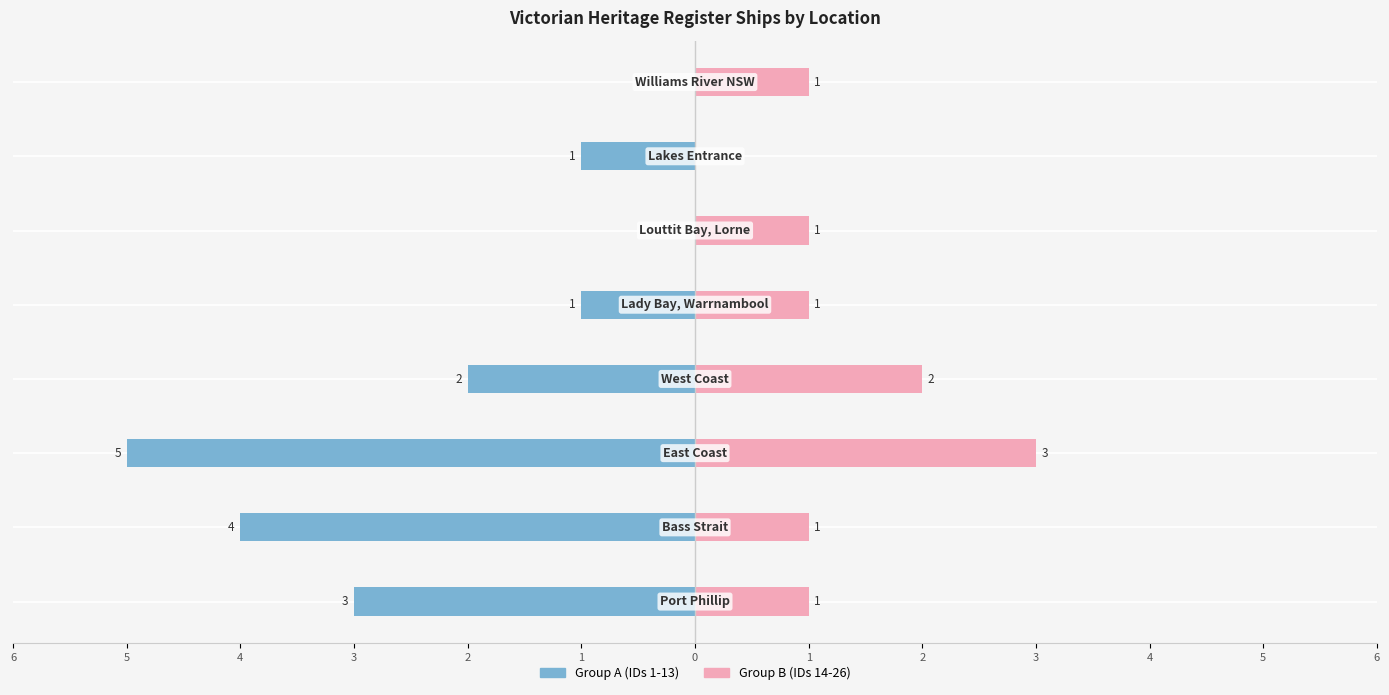

The value of Group A (IDs 1-13) at 3 is -1. True or false?

False